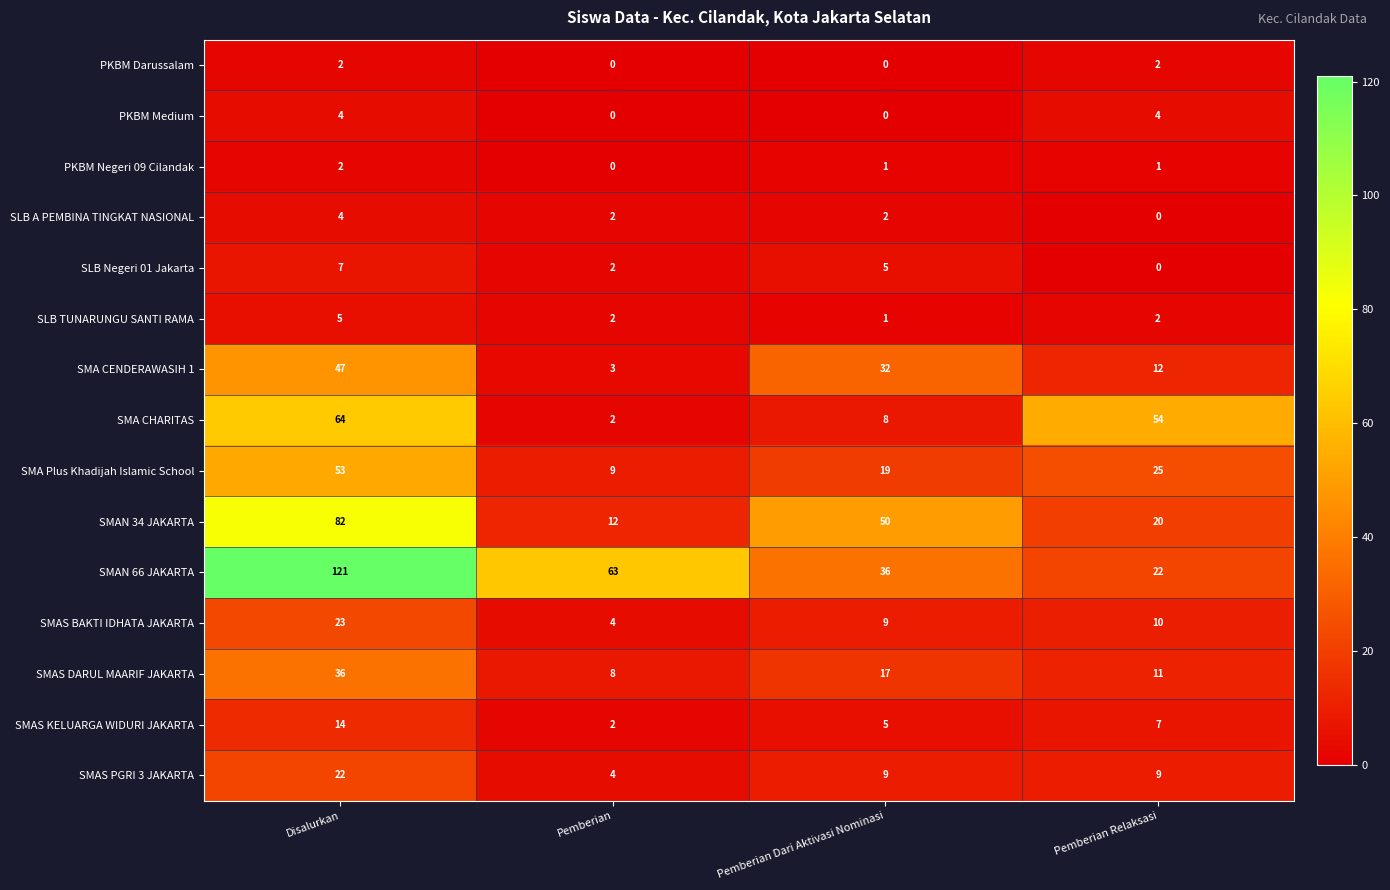

What value does the SMAS KELUARGA WIDURI JAKARTA series have at Disalurkan, to the nearest 5?

15